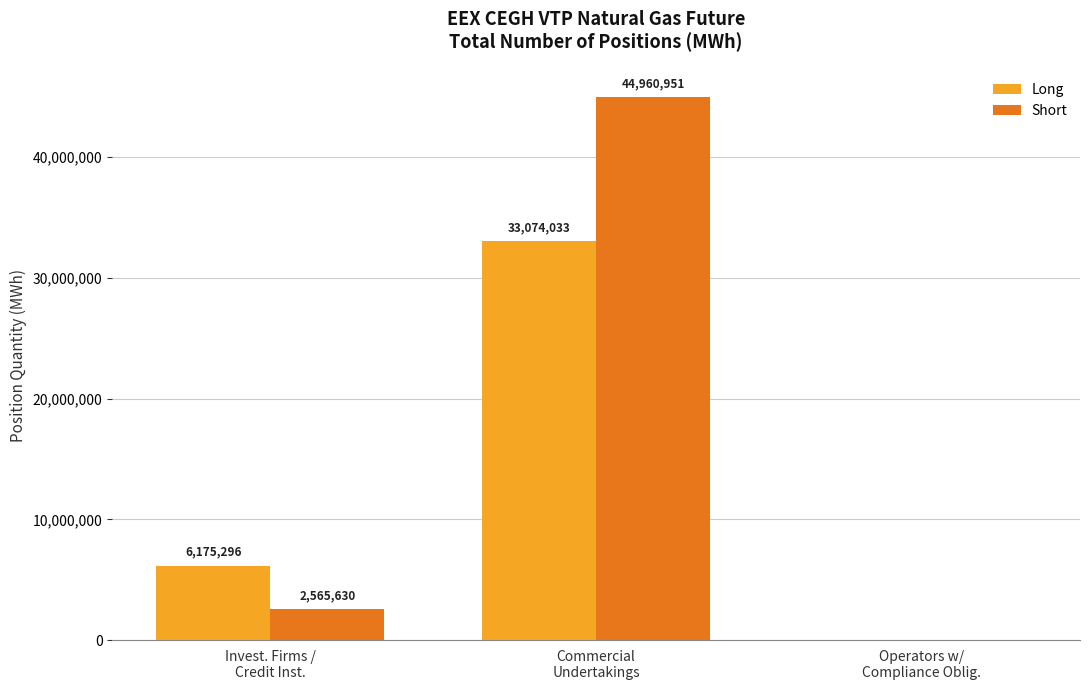

Are the bars grouped side by side (vs. stacked)?

Yes